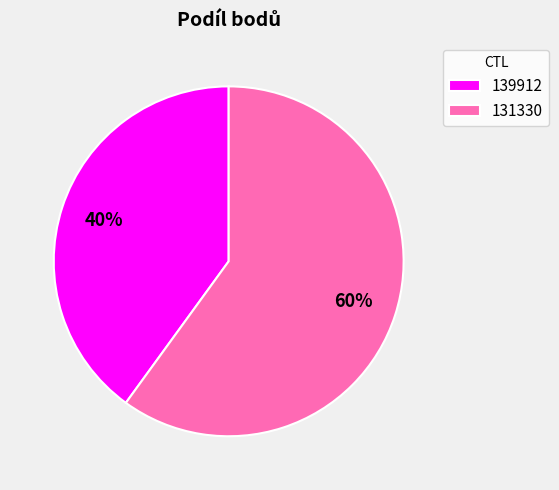

What is the ratio of the value at 131330 to the value at 139912?

1.5